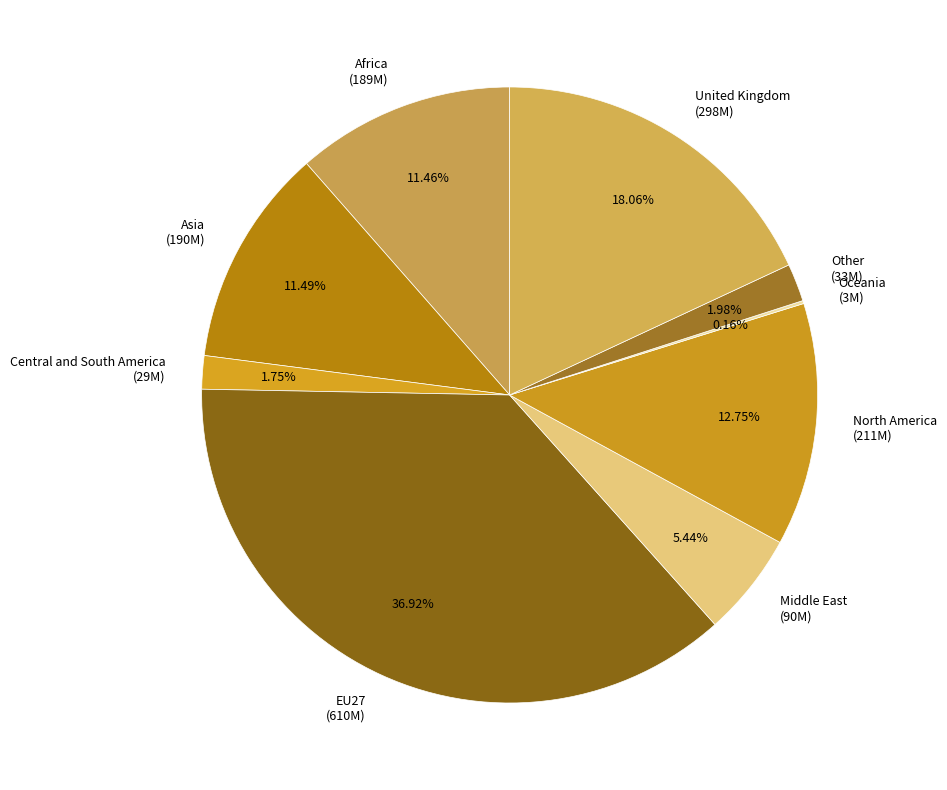

Is there any slice that represents more than half of the pie?

No